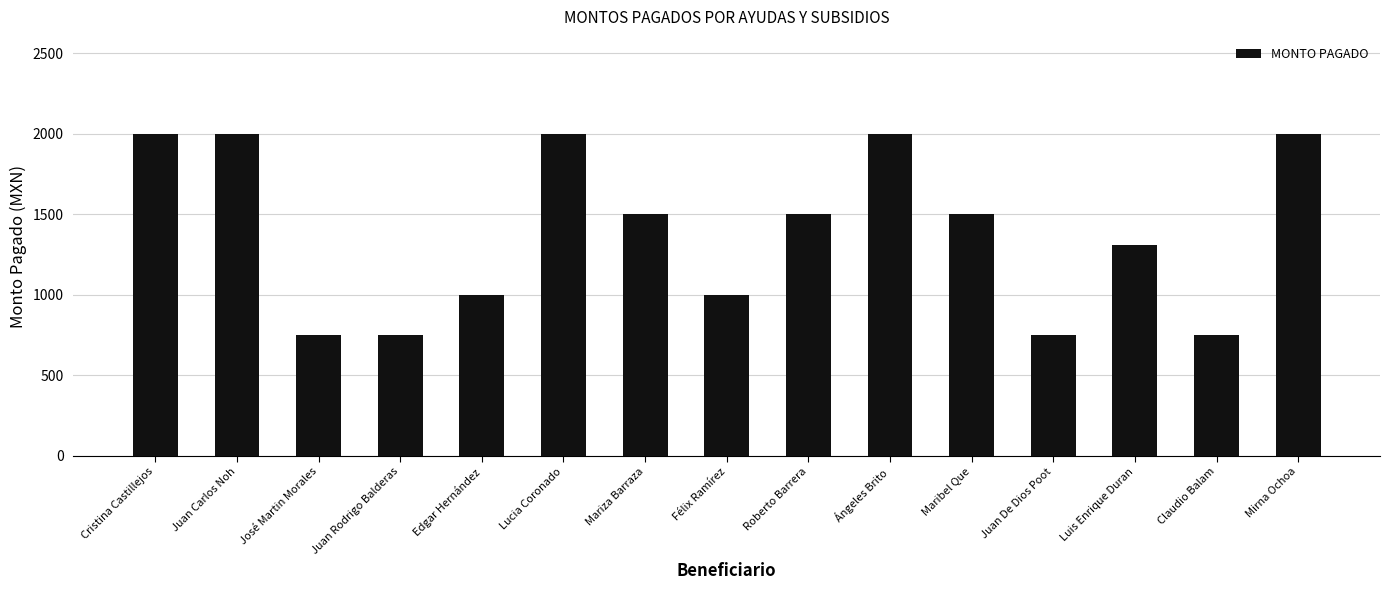

The value at Mirna Ochoa is 2000.0. True or false?

True